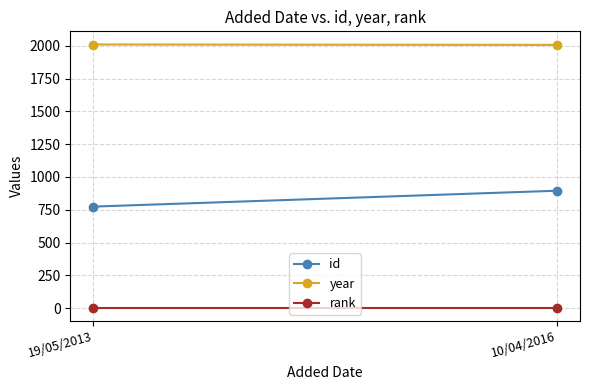

Is the value of id at 19/05/2013 greater than the value of rank at 10/04/2016?

Yes